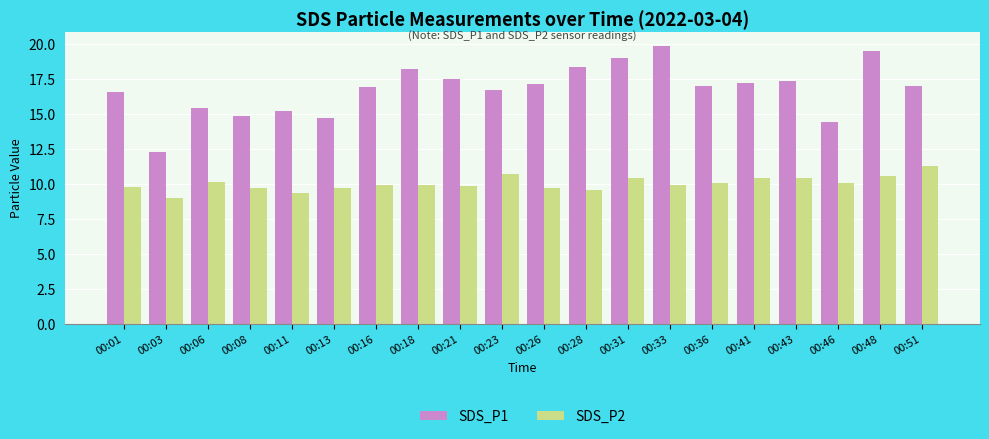

What is the sum of the SDS_P2 values at 00:33 and 00:03?

18.9